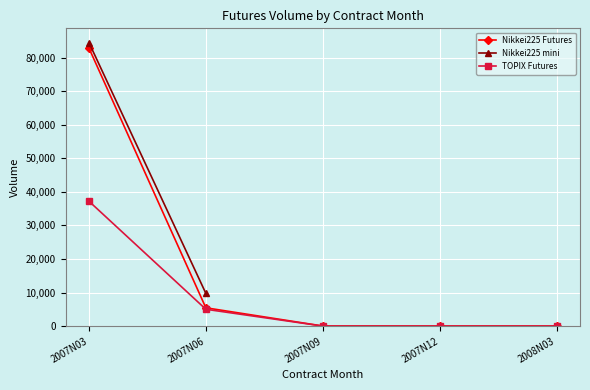

The value of TOPIX Futures at 2007N03 is 37233. True or false?

True